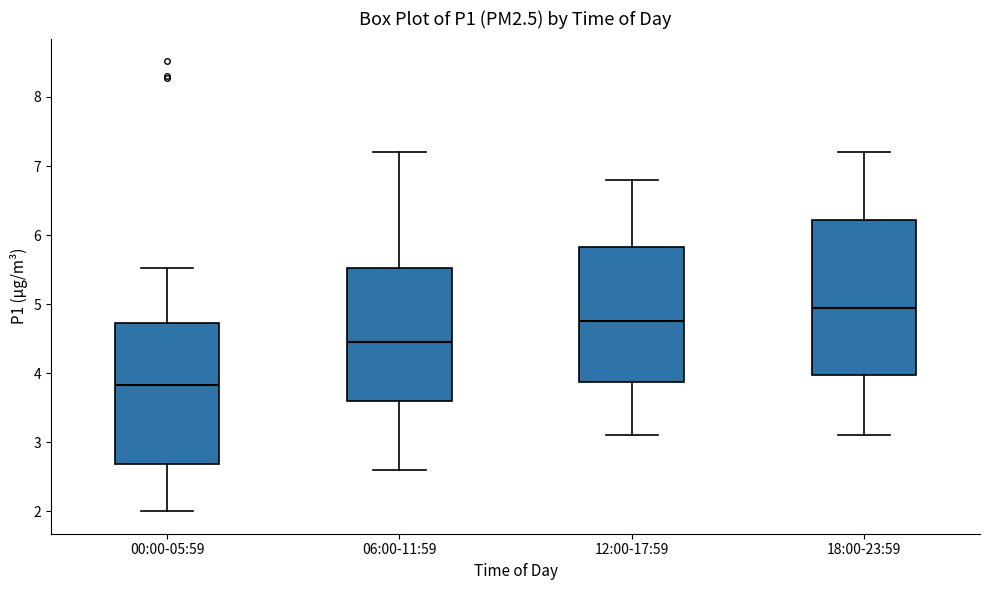

Reading left to right, read every box against the y-axis: the position of its median line, the range the box covers, and the ends of its whiskers. The values are not printed on the chart, so give them approximately, as read against the axis.

00:00-05:59: median 3.8, box 2.7 to 4.7, whiskers 2.0 to 5.5
06:00-11:59: median 4.5, box 3.6 to 5.5, whiskers 2.6 to 7.2
12:00-17:59: median 4.8, box 3.9 to 5.8, whiskers 3.1 to 6.8
18:00-23:59: median 5.0, box 4.0 to 6.2, whiskers 3.1 to 7.2